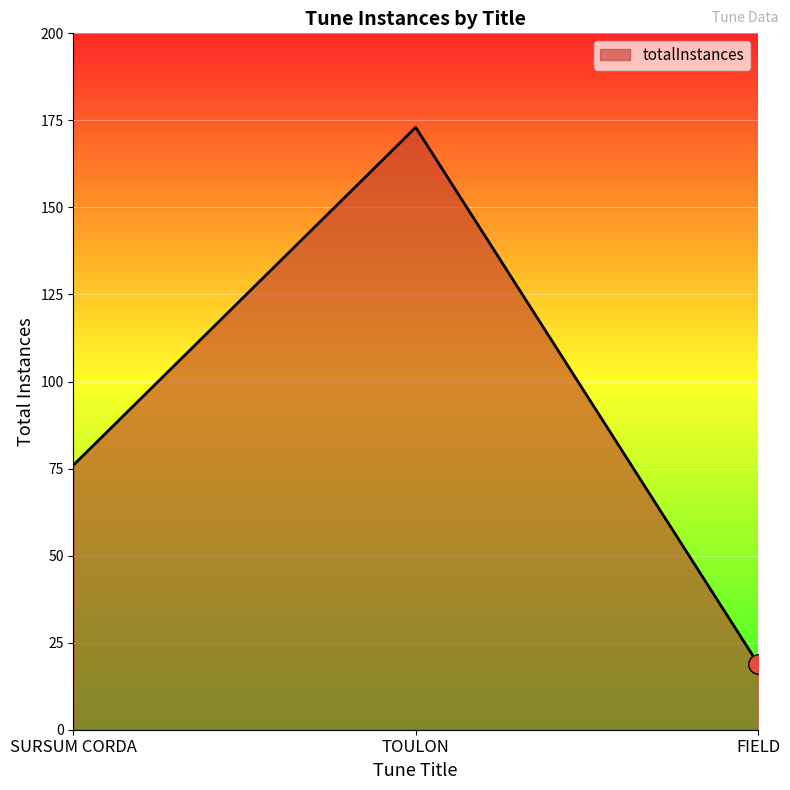

The chart shows a value of 34 at FIELD. True or false?

False